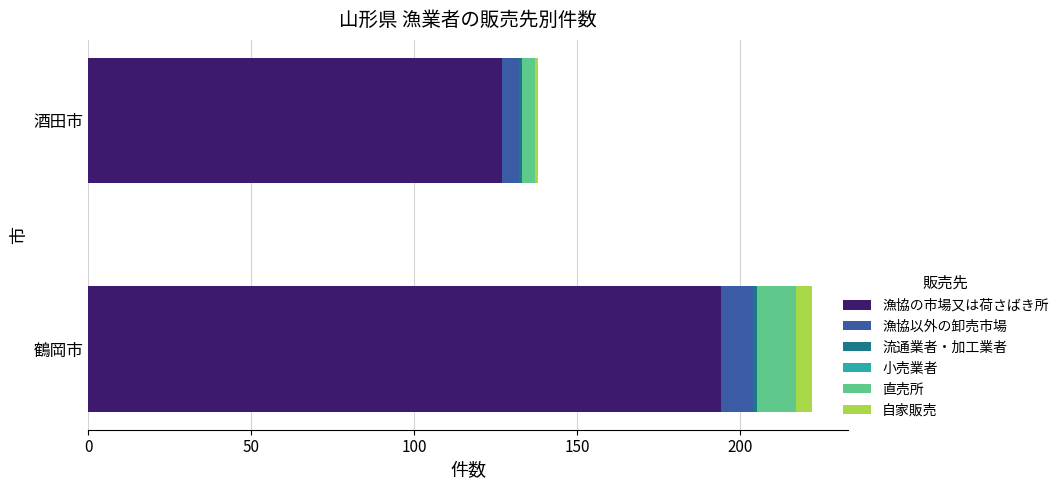

How many categories are shown in the chart?

2